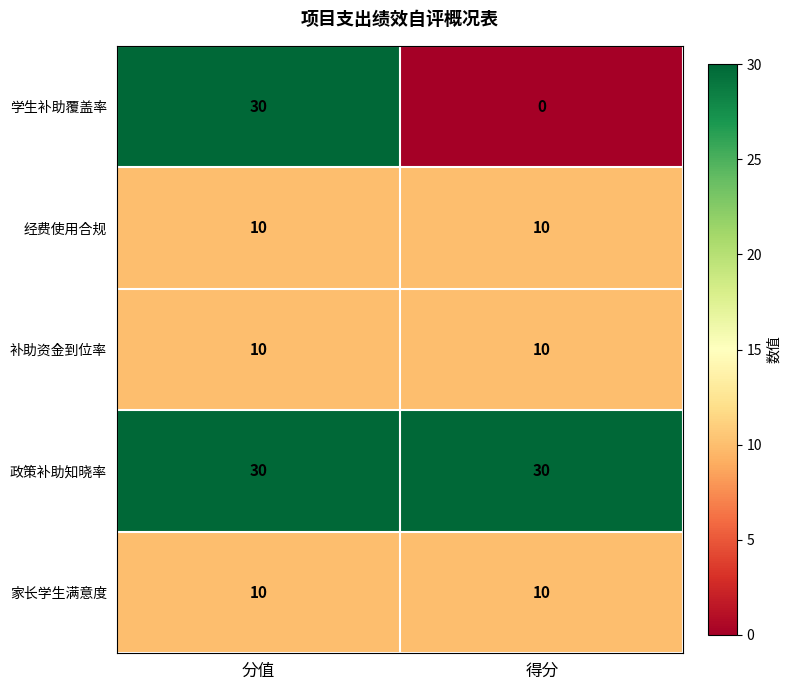

What is the greatest value displayed?

30